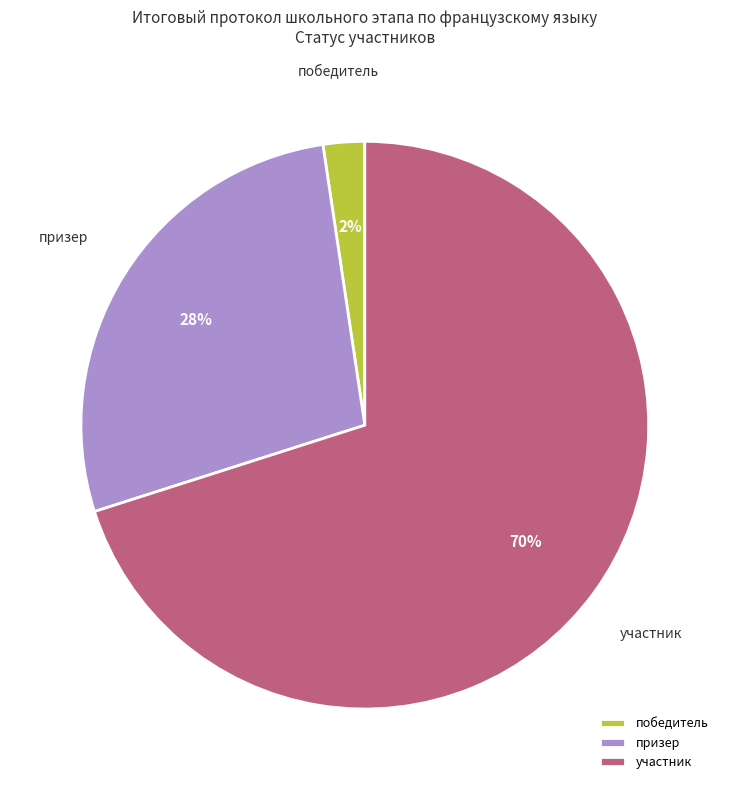

Which category accounts for the majority?

участник